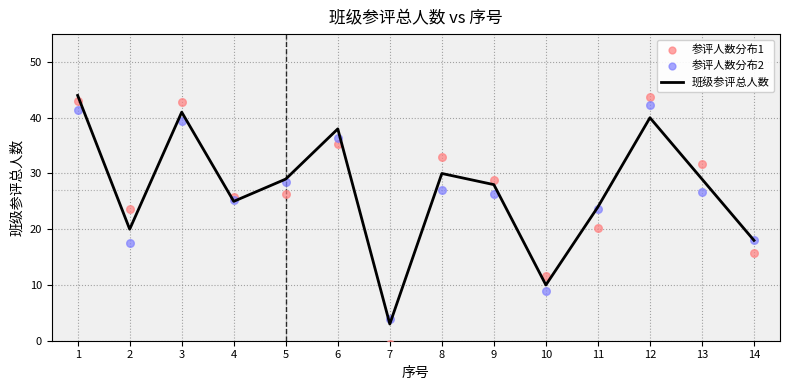

Which series contains the highest Y value?

班级参评总人数